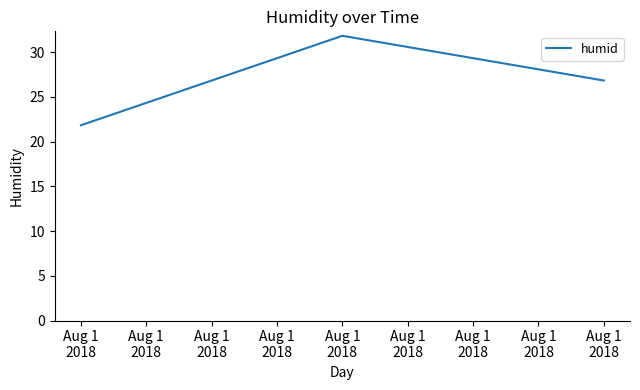

What is the value of the 1st point from the left?

21.8